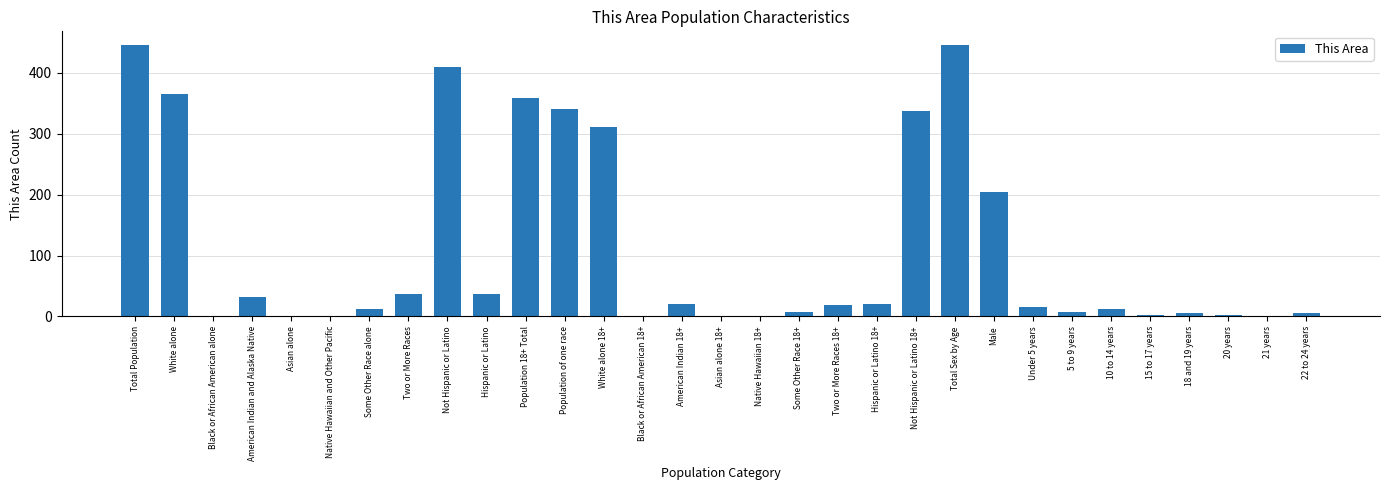

What is the sum of all values?

3458